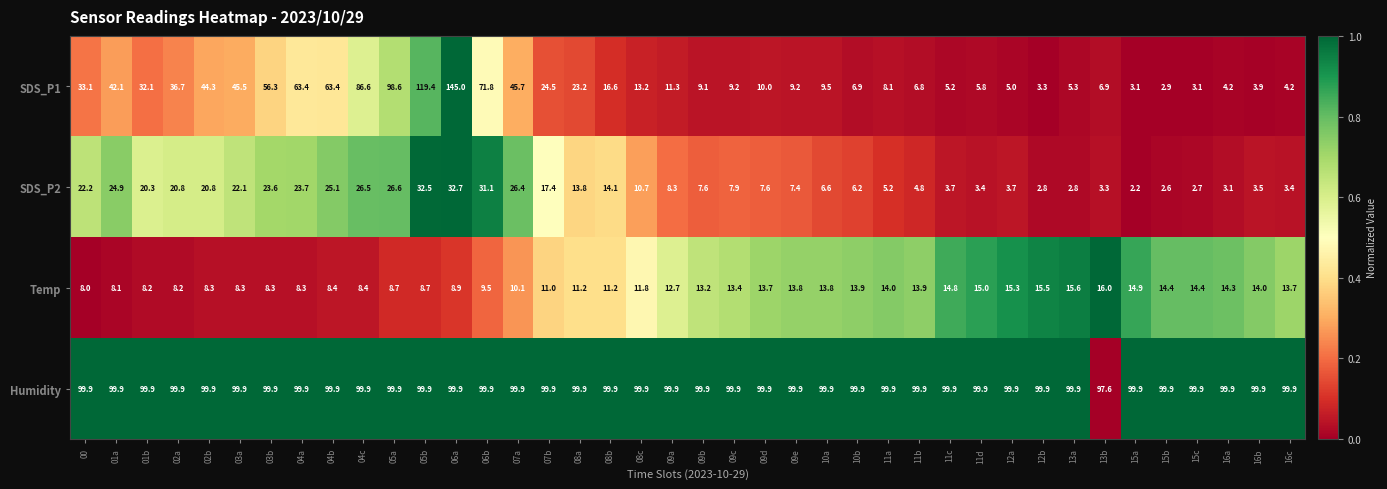

Which series has the widest spread of values?

SDS_P1